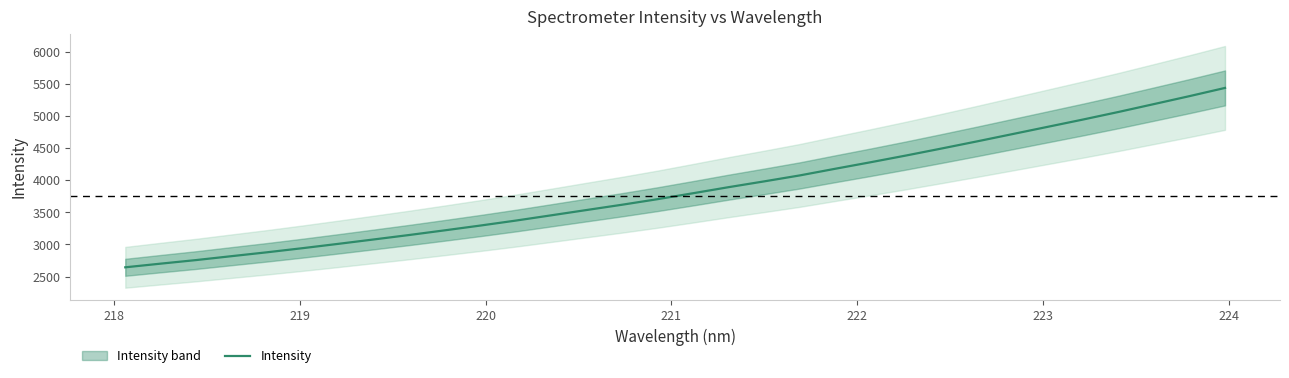

How many data points are less than 3797?

16